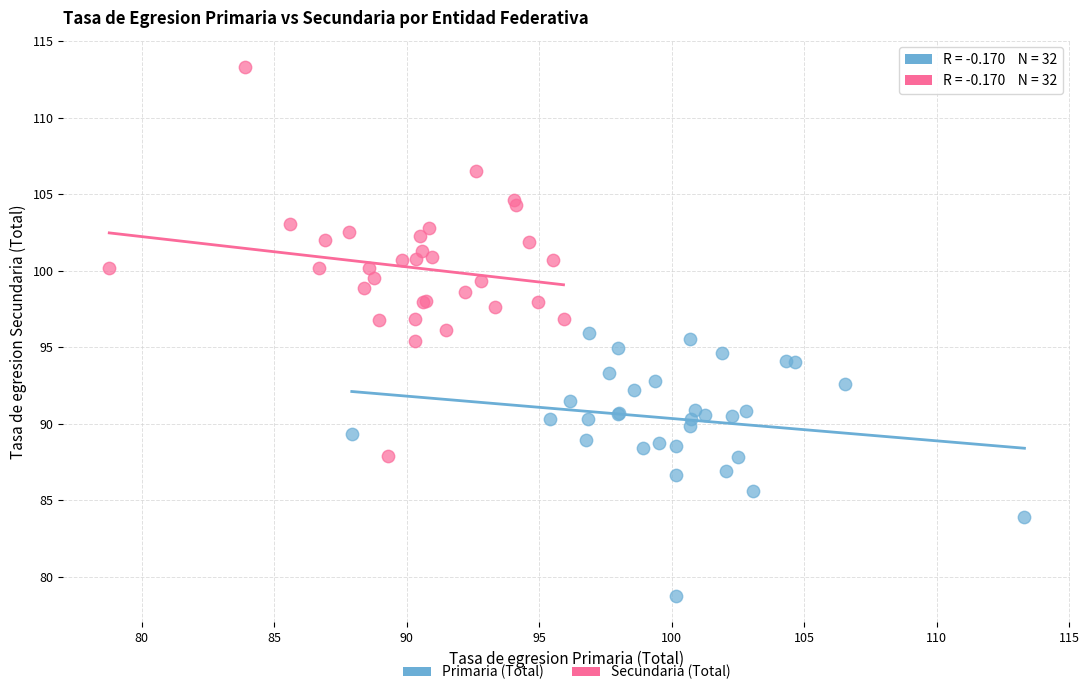

Which series reaches the maximum Y coordinate?

Secundaria (Total)